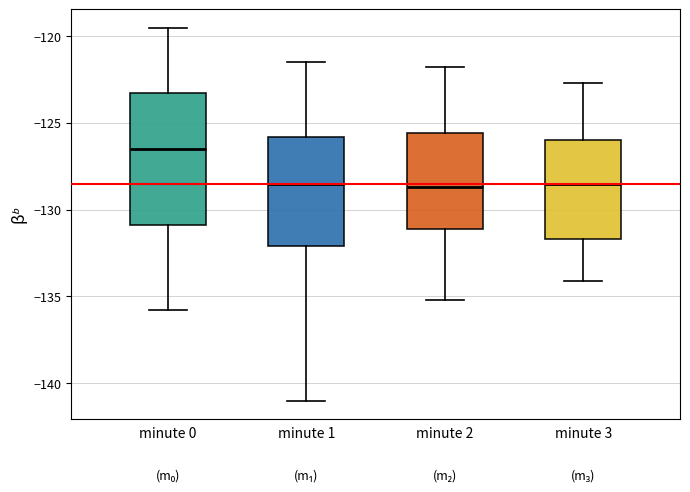

Reading left to right, transcribe this box plot: for each box, give where its median line is, the range the box spans, and where its two whiskers end, as read against the y-axis. The values are not printed on the chart, so give them approximately, as read against the axis.

minute 0: median -126.5, box -131.0 to -123.5, whiskers -136.0 to -119.5
minute 1: median -128.5, box -132.0 to -126.0, whiskers -141.0 to -121.5
minute 2: median -128.5, box -131.0 to -125.5, whiskers -135.0 to -122.0
minute 3: median -128.5, box -131.5 to -126.0, whiskers -134.0 to -122.5